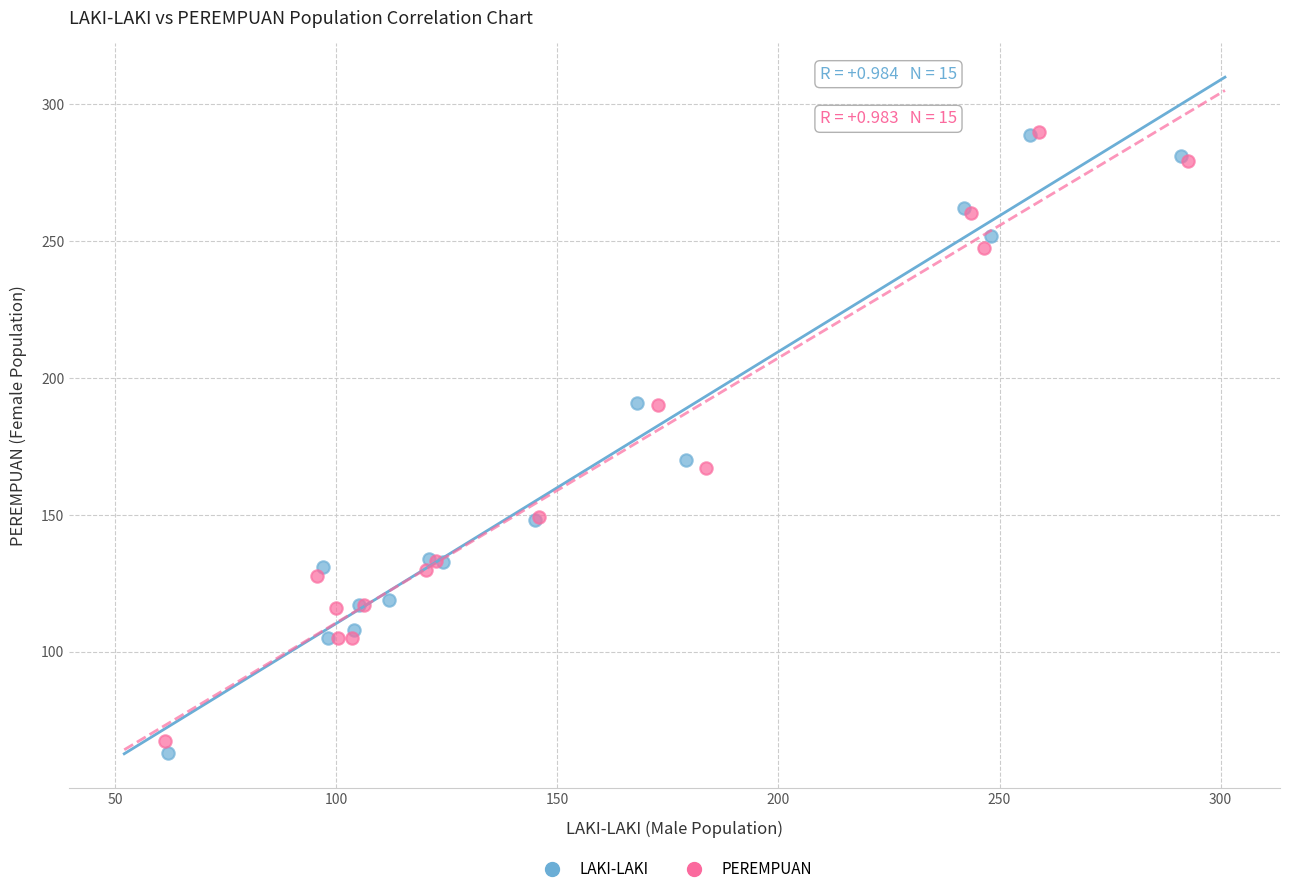

Which series reaches the minimum Y coordinate?

LAKI-LAKI